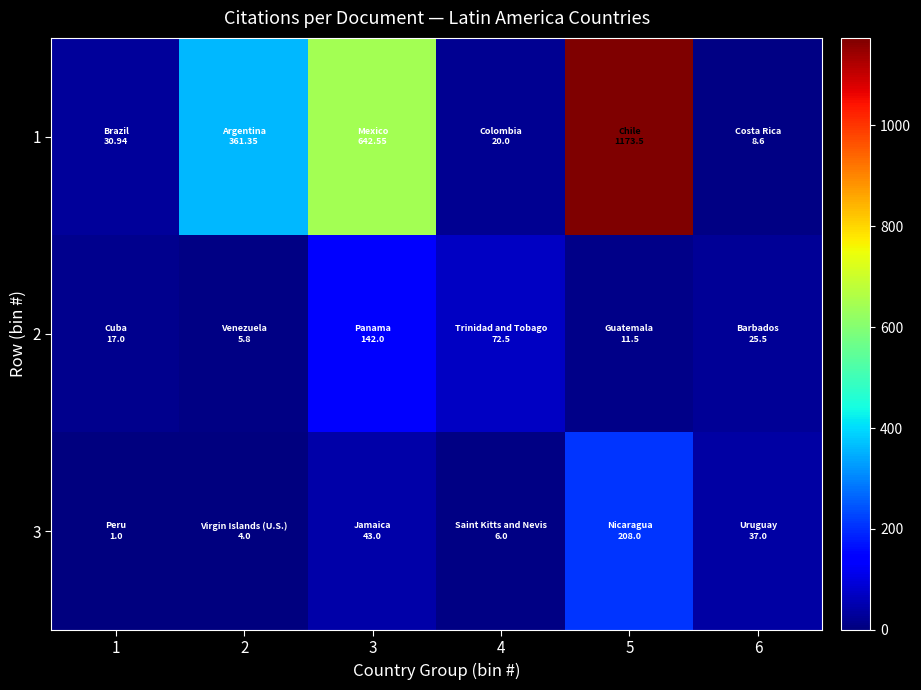

Rank the series by their maximum value, from lowest to highest.

2, 3, 1